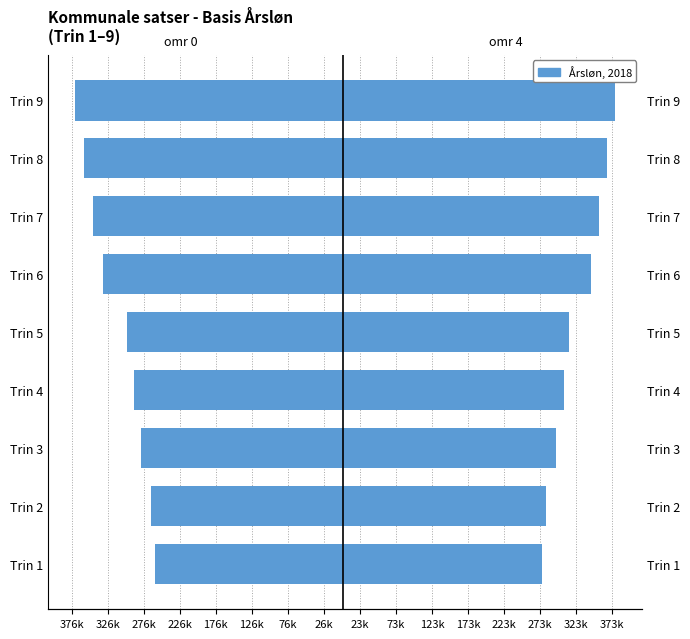

How many categories are shown in the chart?

9